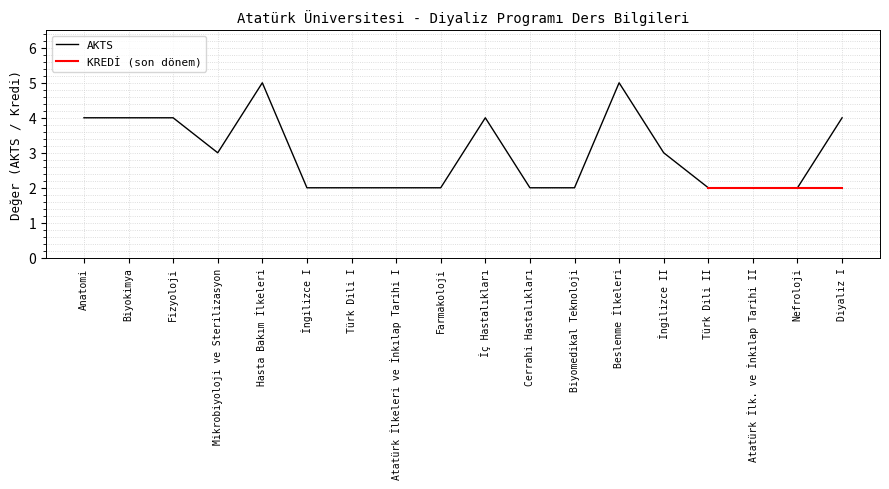

How many values are below 3?

9